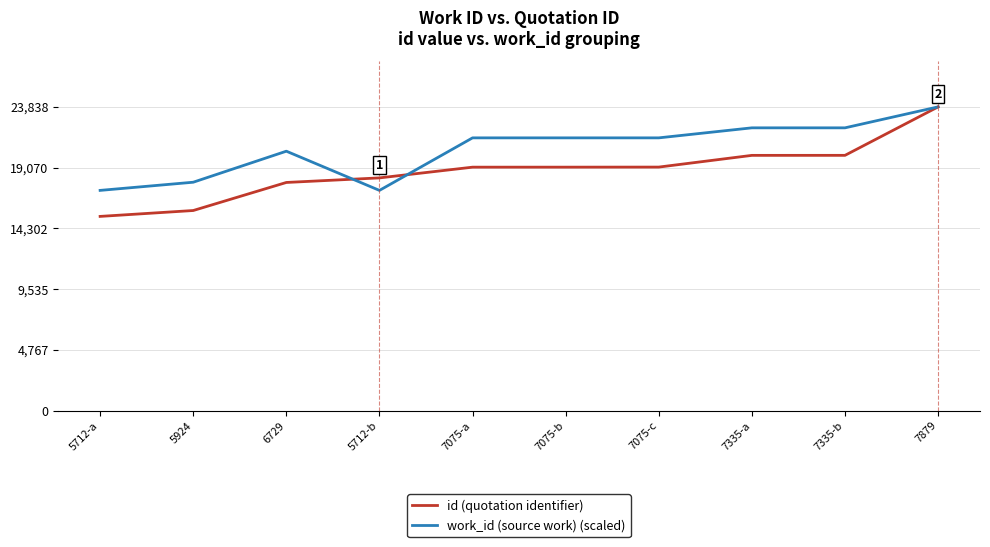

List the series in order of their overall mean, highest first.

work_id (source work) (scaled), id (quotation identifier)